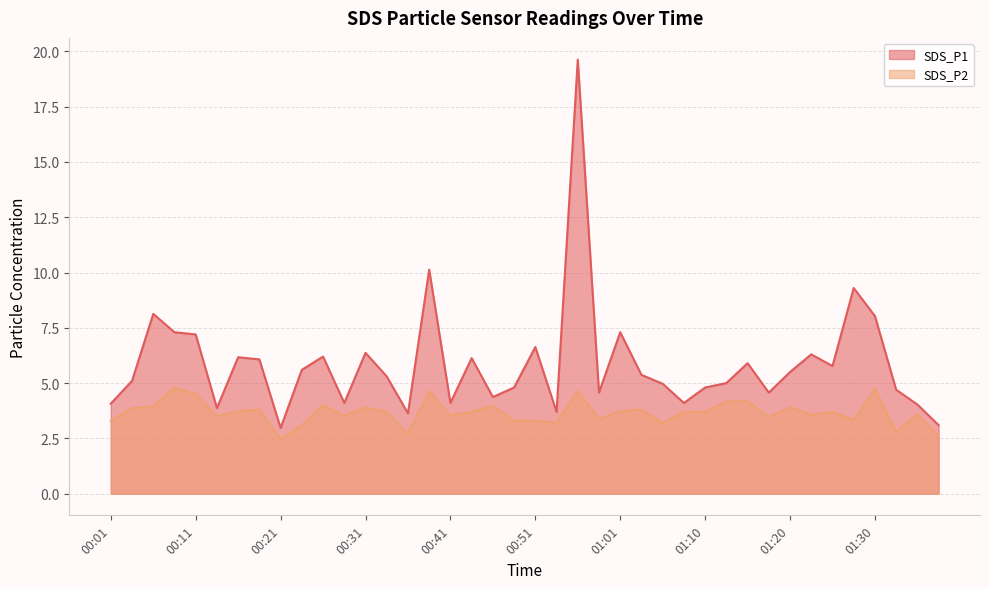

How many lines are shown in the chart?

2